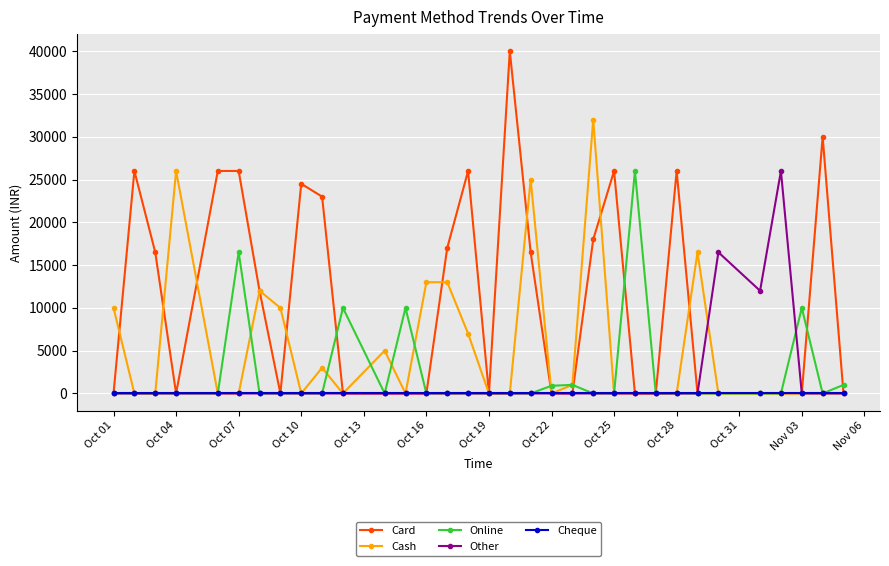

Count the number of data series in this chart.

5